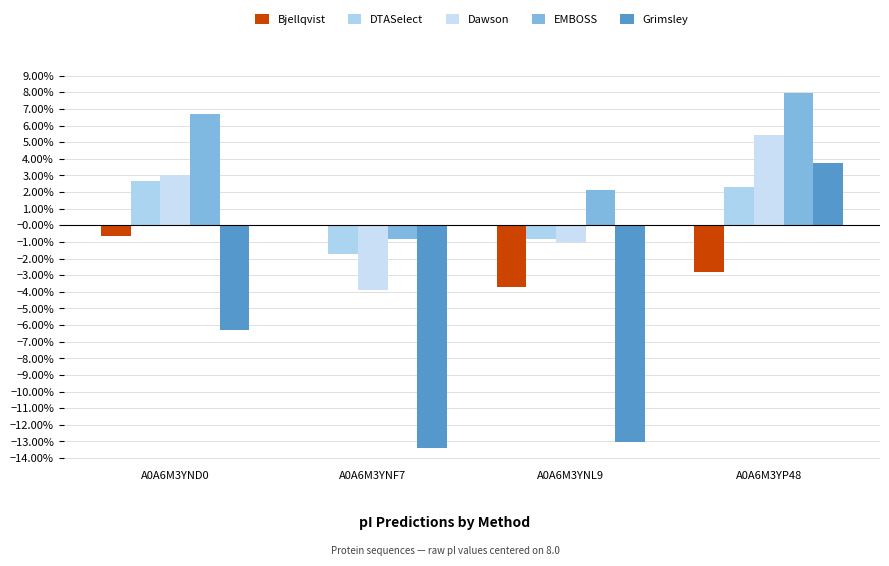

True or false: Dawson has a value of 0.1 at A0A6M3YP48.

True